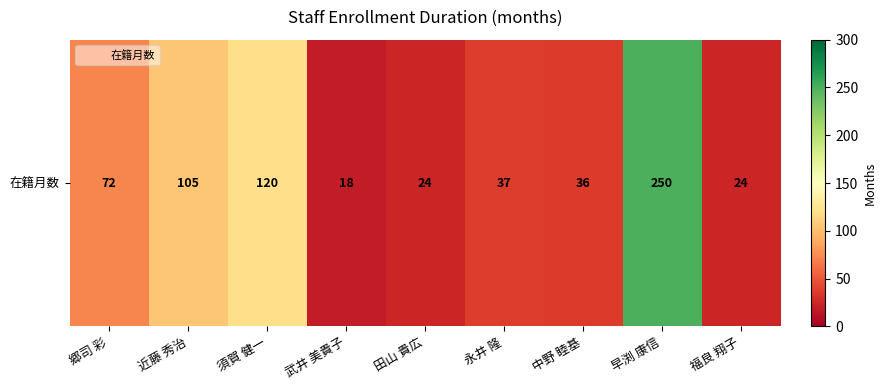

What is the difference between the maximum and minimum values?

232